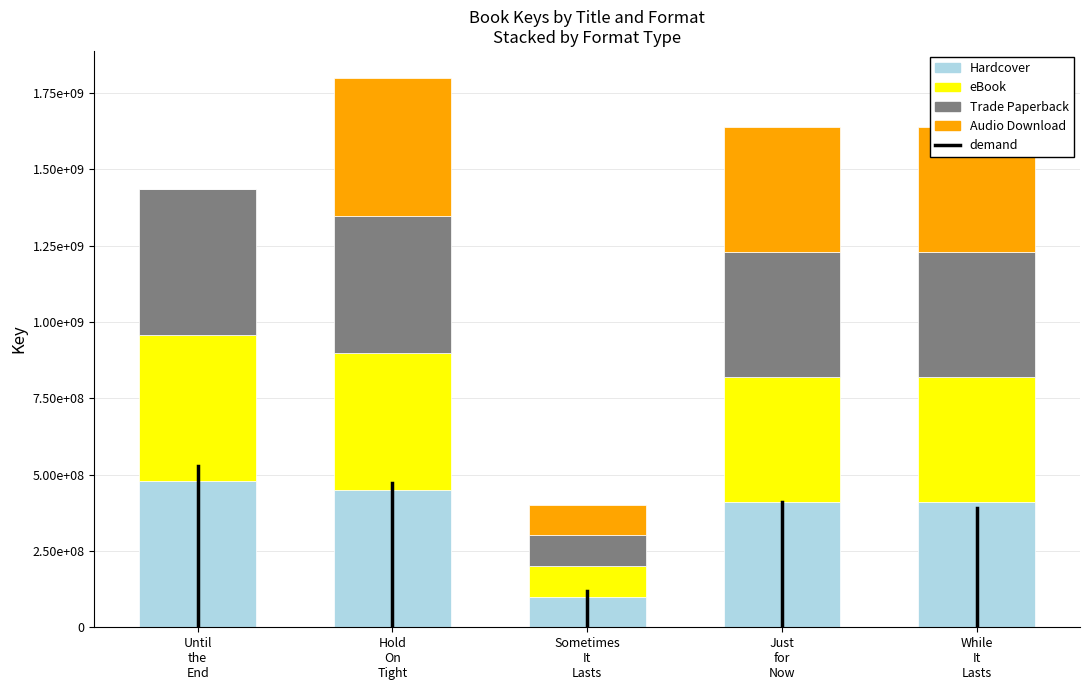

Does the chart contain stacked bars?

Yes